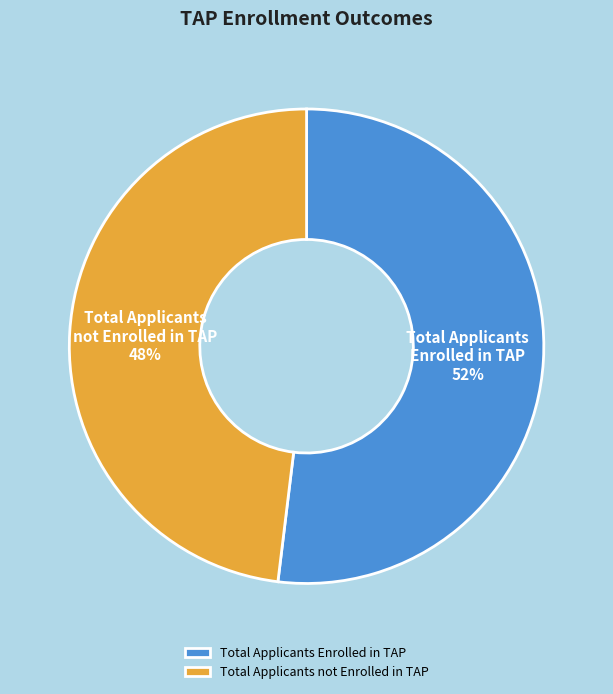

Which category accounts for the majority?

Total Applicants Enrolled in TAP